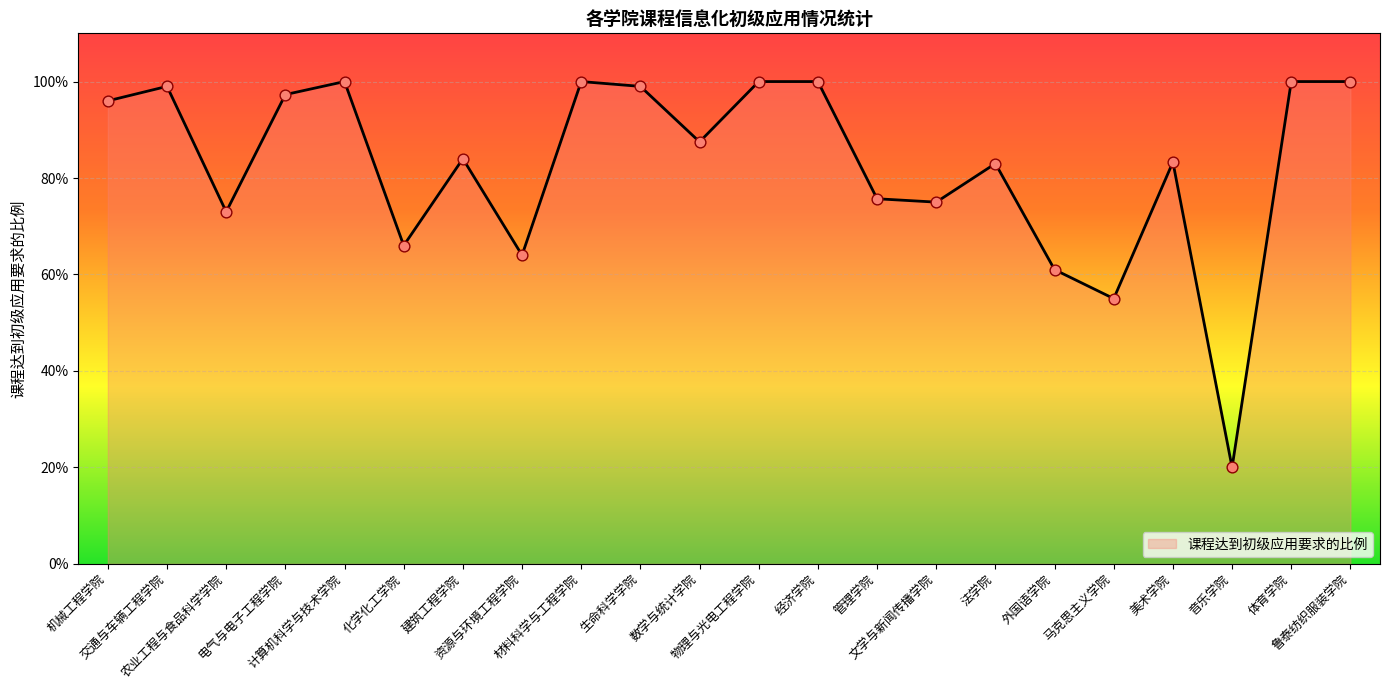

What is the change in value from 电气与电子工程学院 to 音乐学院?

-0.8